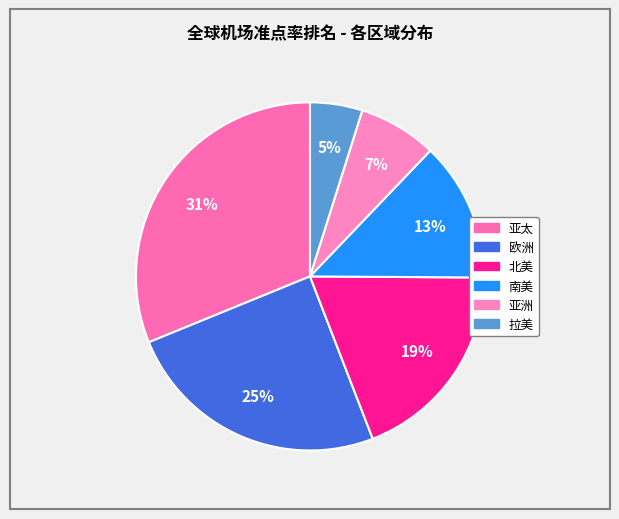

Between 欧洲 and 南美, which is larger?

欧洲